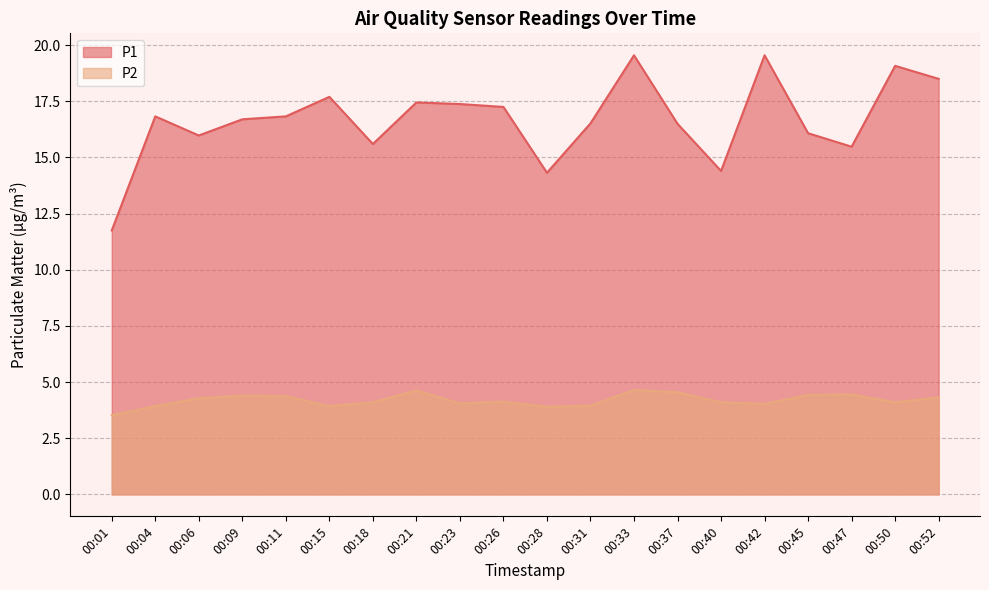

How many lines are shown in the chart?

2